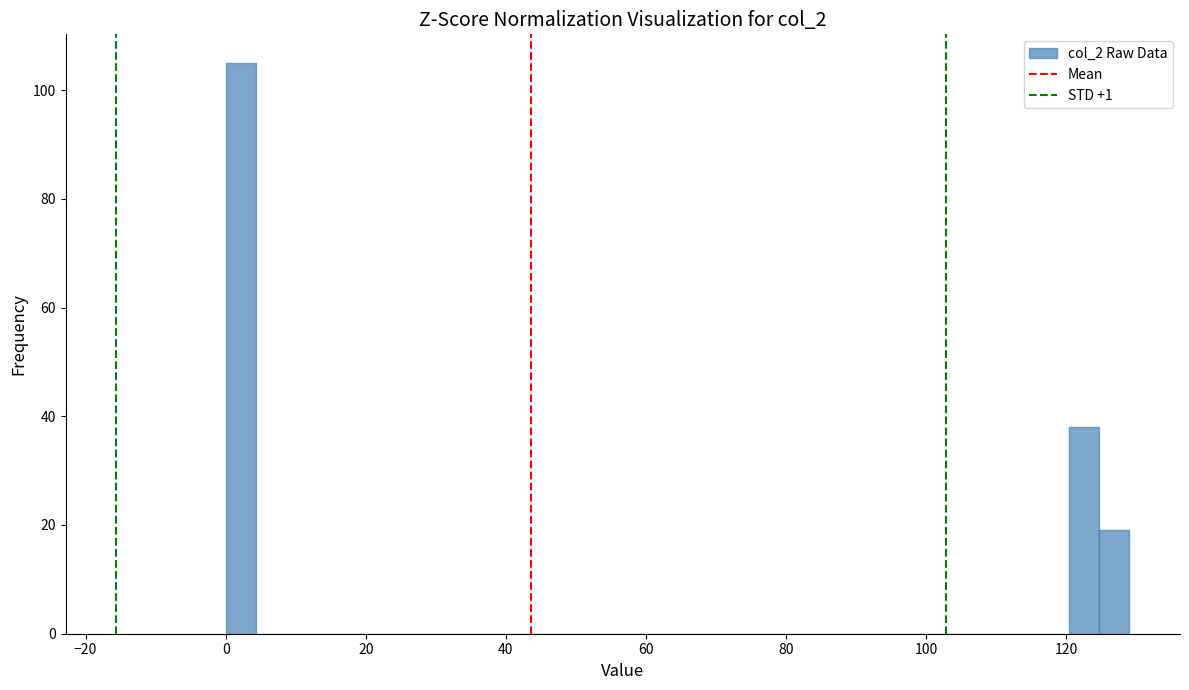

Read against the x-axis, roughly where is the centre of the tallest bar?

2